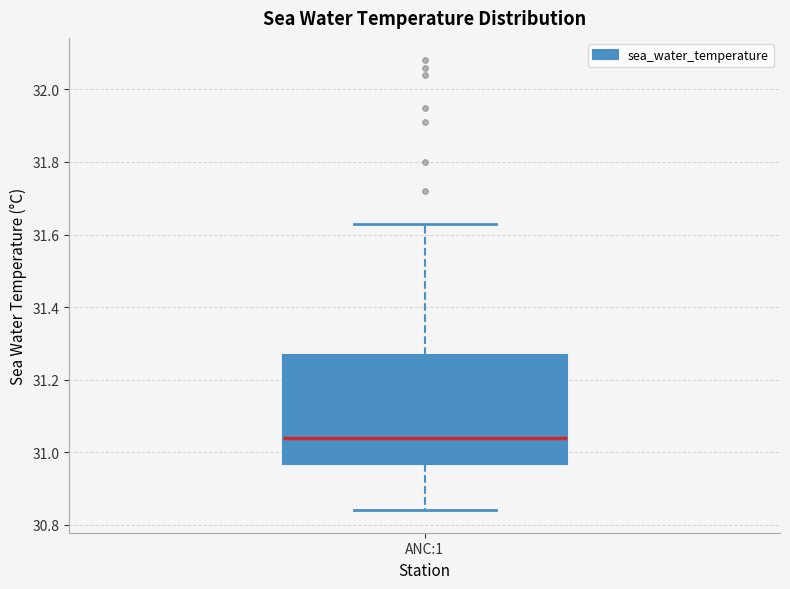

Read this box plot against the y-axis: the position of the median line, the range covered by the box, and the ends of both whiskers. The values are not printed on the chart, so give them approximately, as read against the axis.

median 31.04, box 30.96 to 31.26, whiskers 30.84 to 31.64